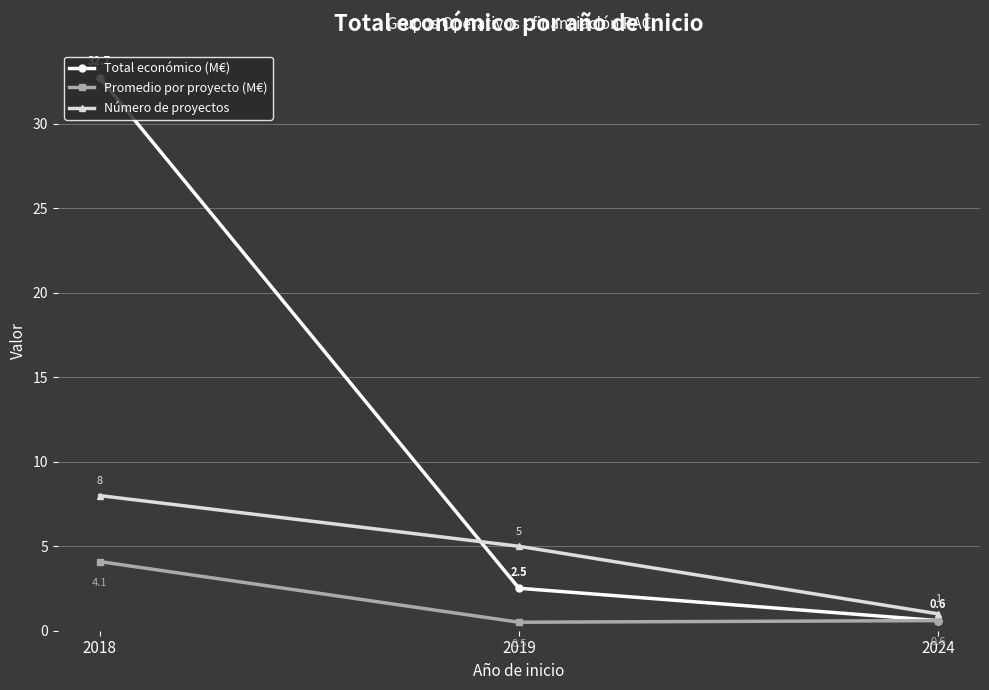

What is the value of the Promedio por proyecto (M€) point at the 2nd from the left?

0.5